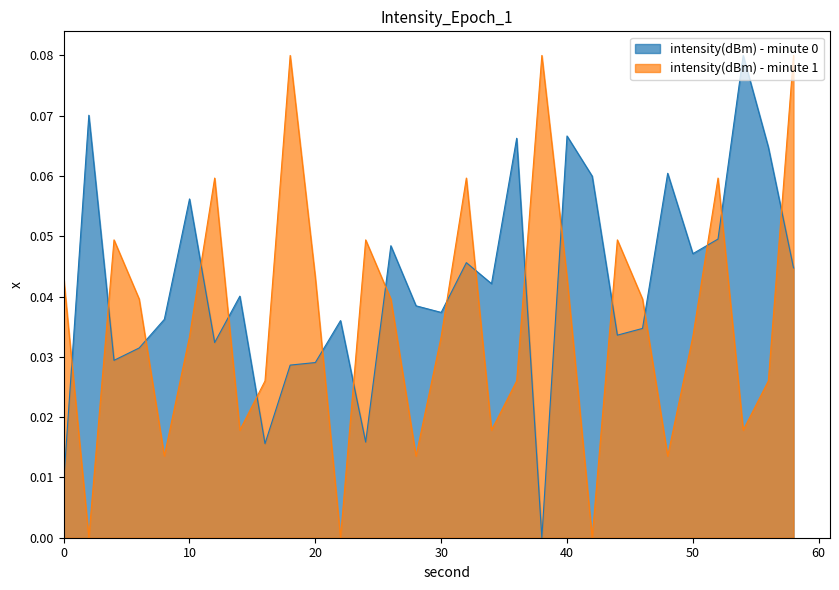

Which series ends up on top after the final intersection of intensity(dBm) - minute 1 and intensity(dBm) - minute 0?

intensity(dBm) - minute 1